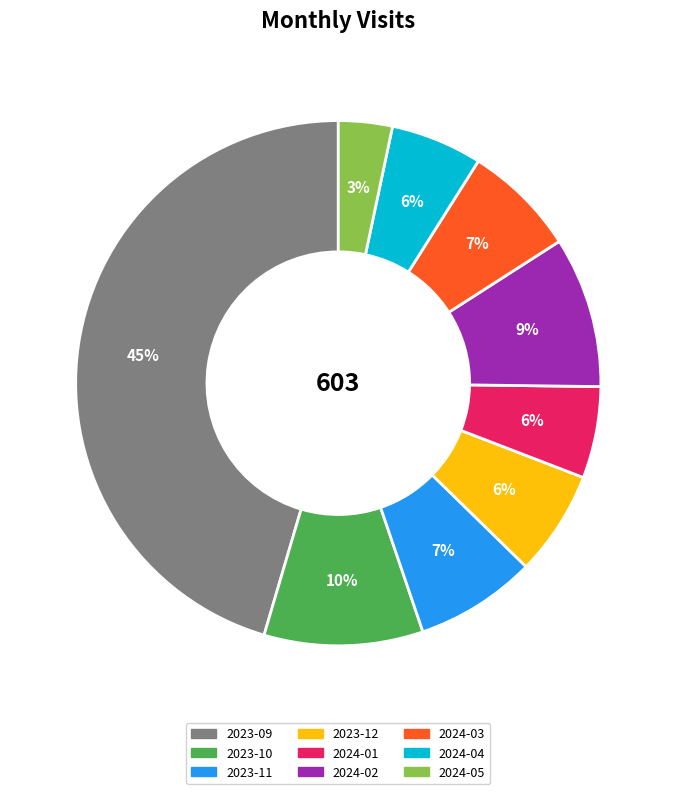

Which has a higher value, 2024-05 or 2024-01?

2024-01